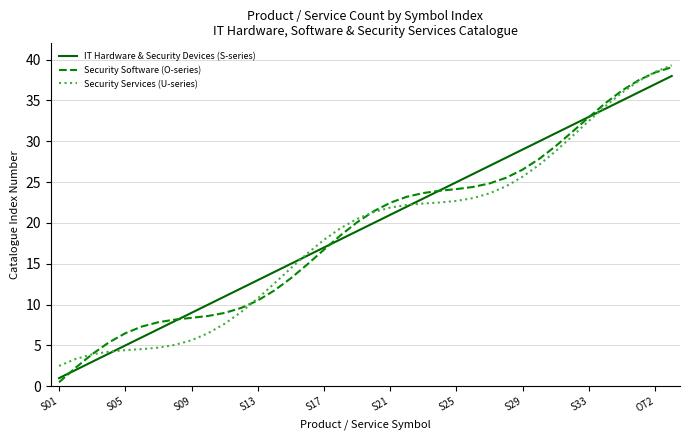

Rank the series by their average value, from lowest to highest.

Security Services (U-series), Security Software (O-series), IT Hardware & Security Devices (S-series)